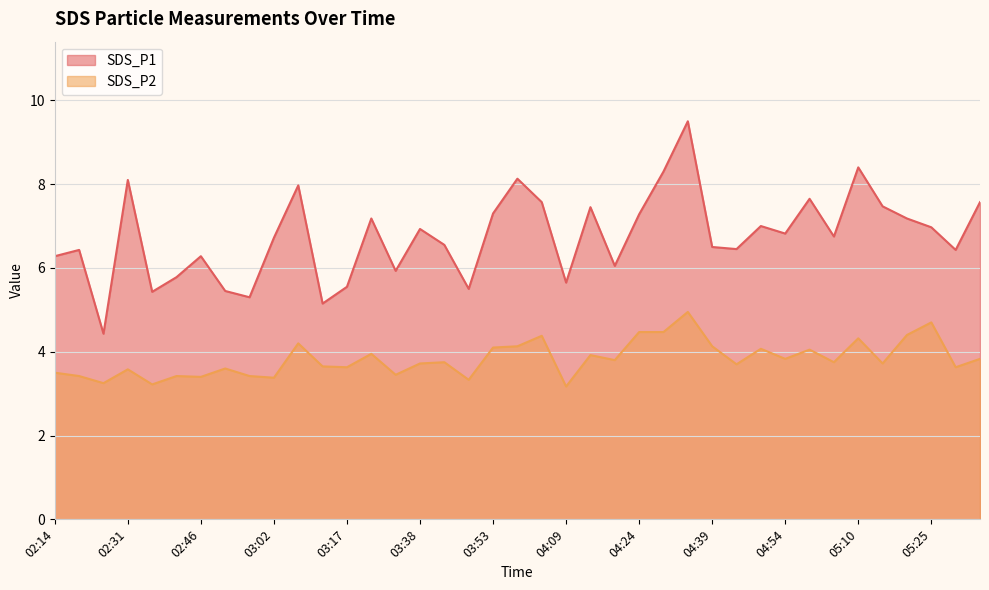

What is the average value of the SDS_P2 series?

3.8